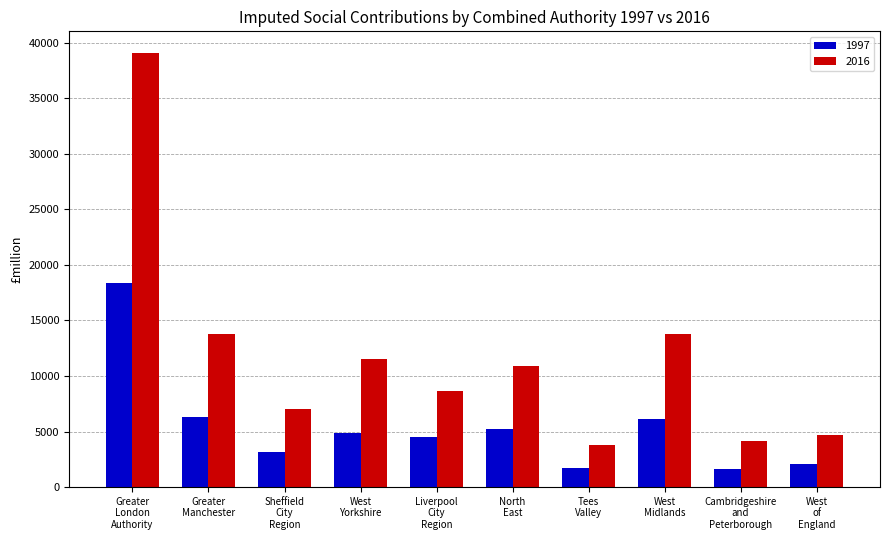

What is the sum of all 1997 values?

54059